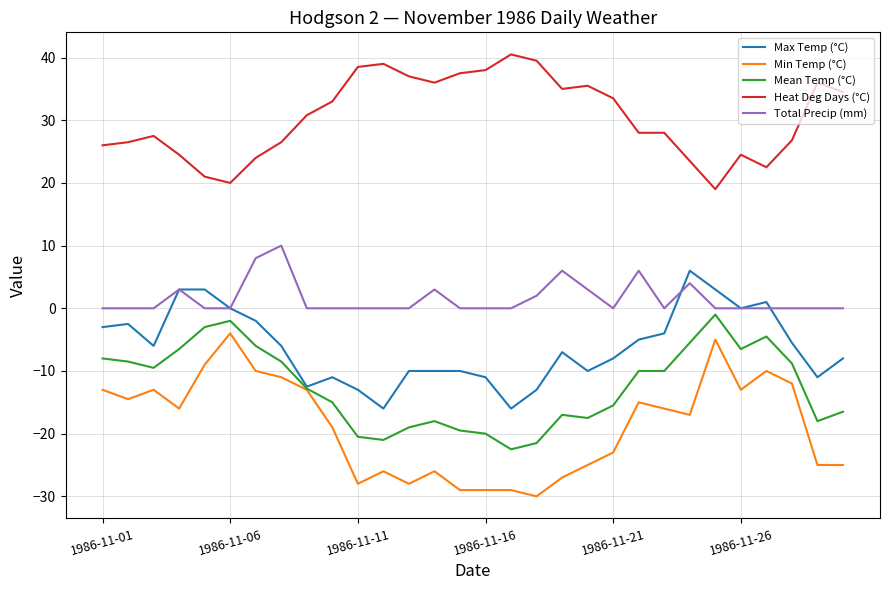

Which series has the largest total across all categories?

Heat Deg Days (°C)